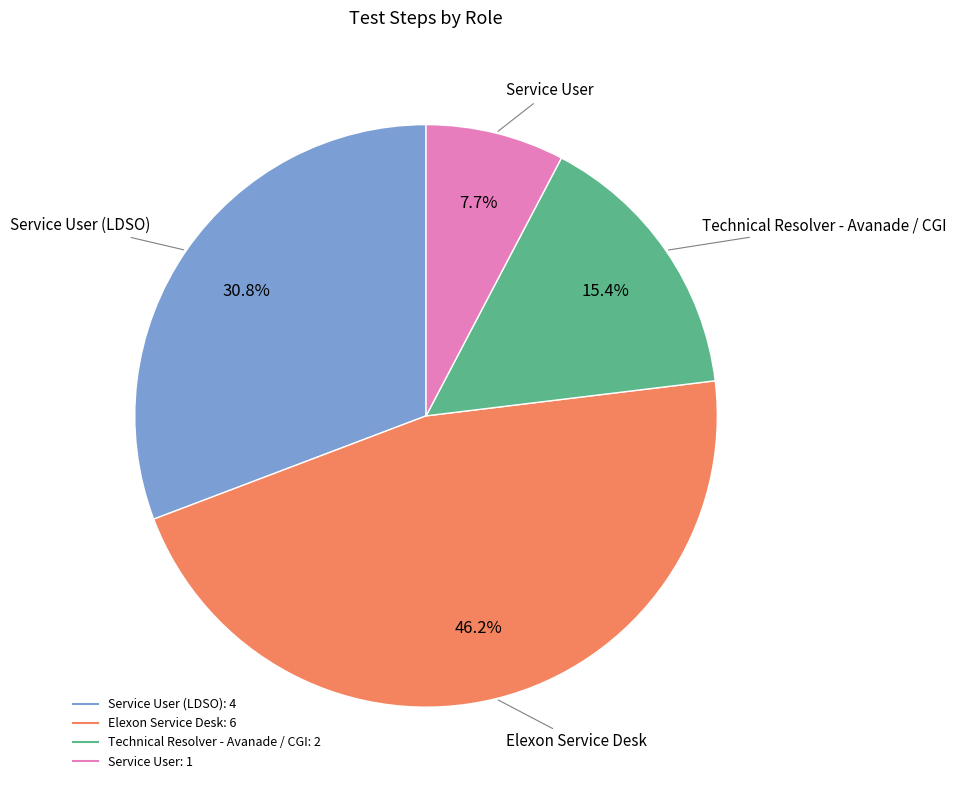

Is there a majority slice in this chart?

No